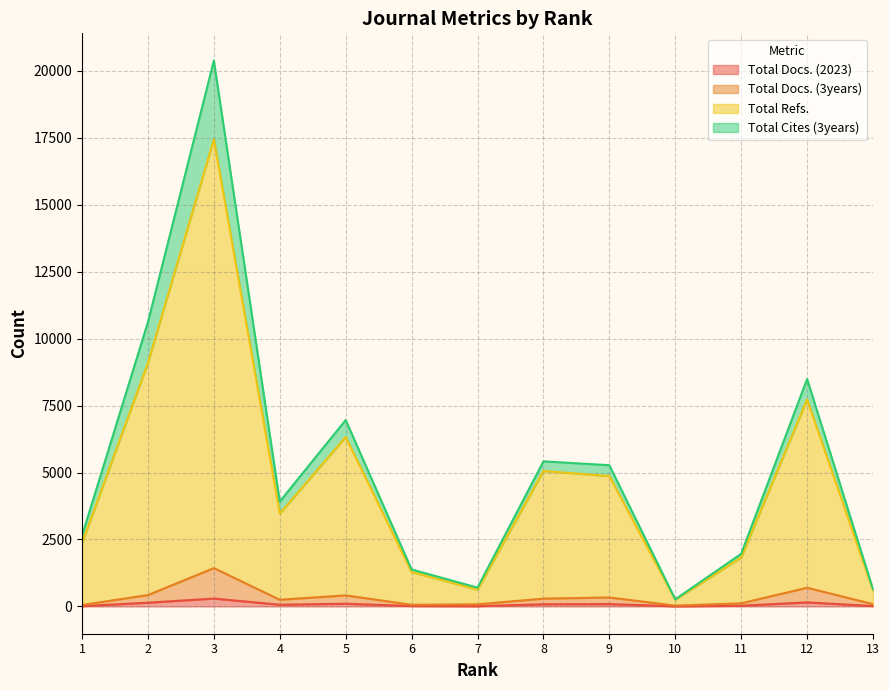

What is the maximum value for Total Docs. (3years)?

1430